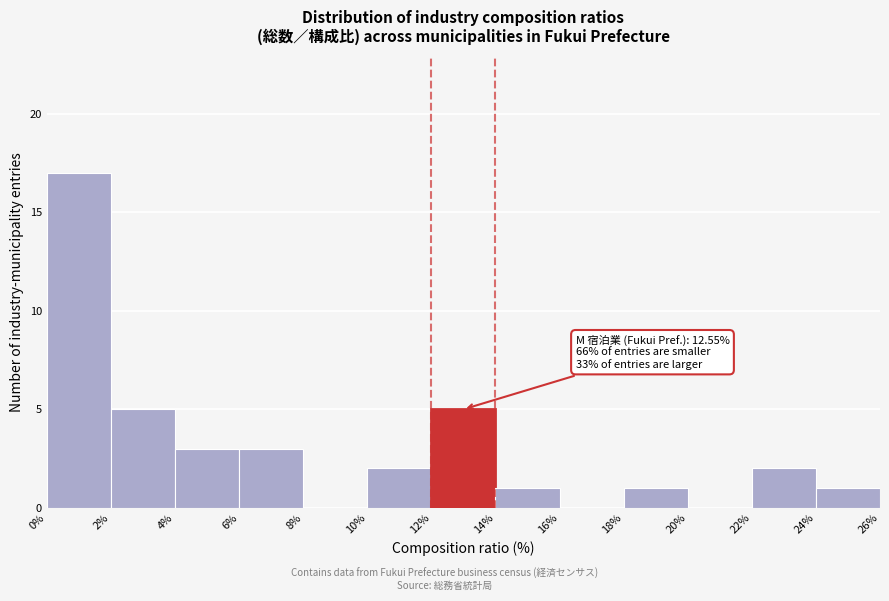

Over which range of the x-axis is the bar tallest?

0% to 2%